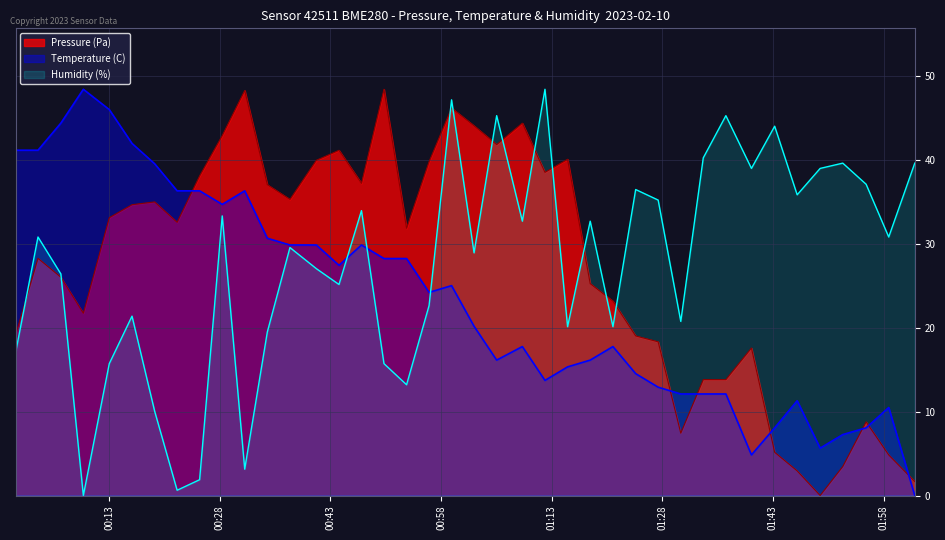

How many data points in Pressure (Pa) are above 32?

20